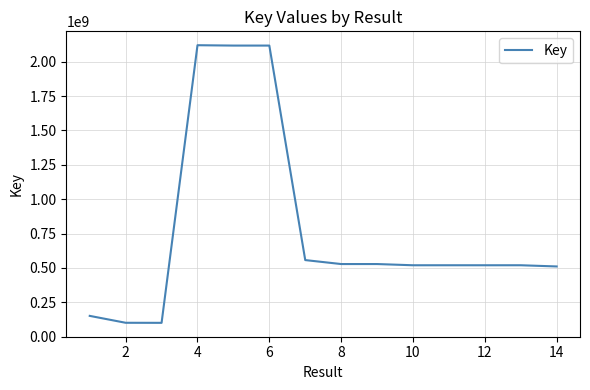

What is the smallest value displayed?

100336798